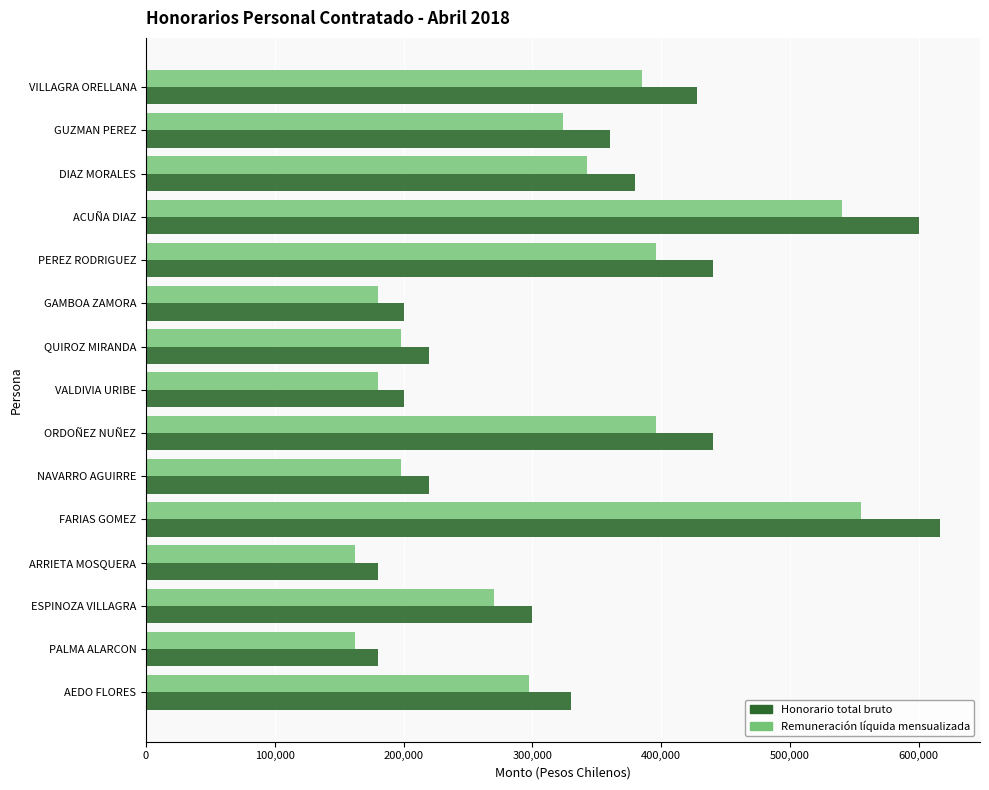

What is the total value across all series at GUZMAN PEREZ?

684000